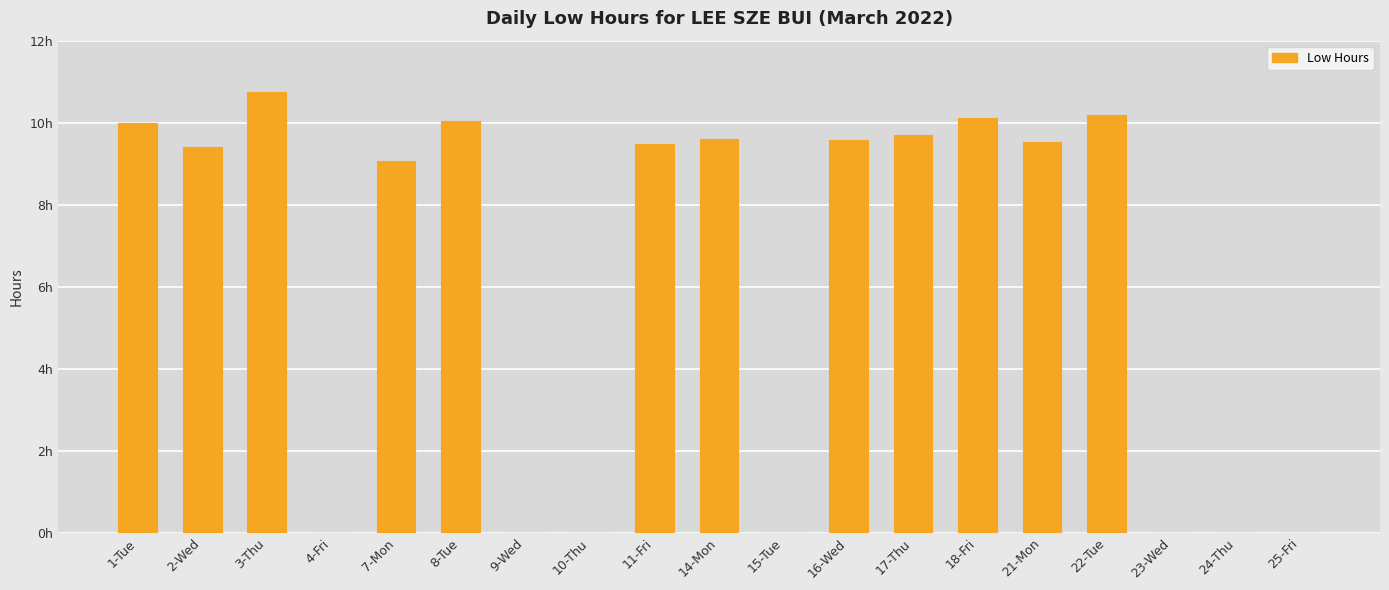

True or false: the data shows 4.5 at 23-Wed.

False